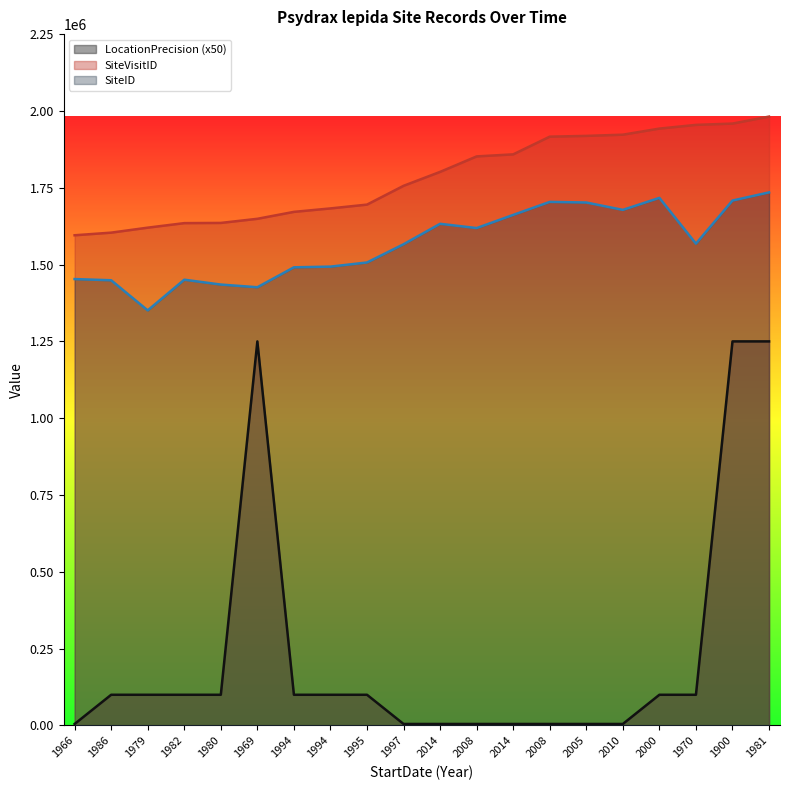

Which category has the highest value across all series?

1981